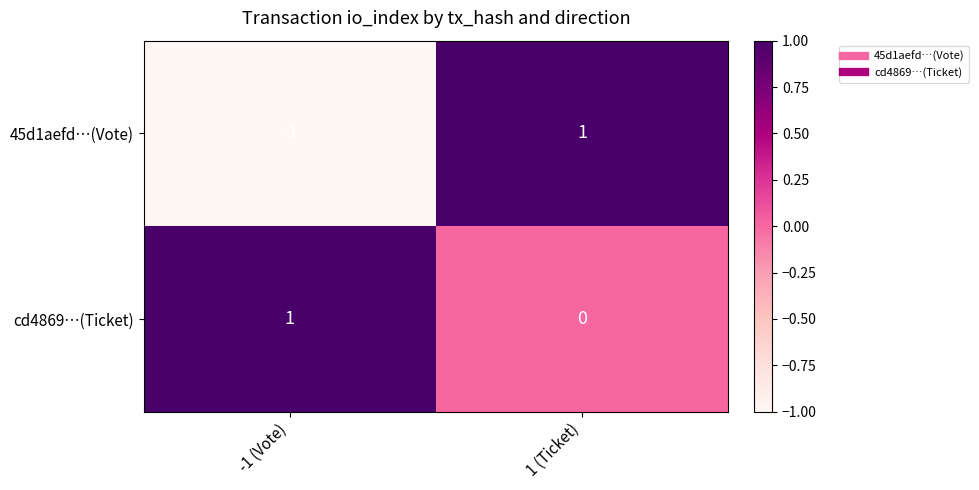

Reading left to right, what are all the values shown in this chart?

45d1aefd…(Vote): -1 (Vote)=-1	1 (Ticket)=1
cd4869…(Ticket): -1 (Vote)=1	1 (Ticket)=0